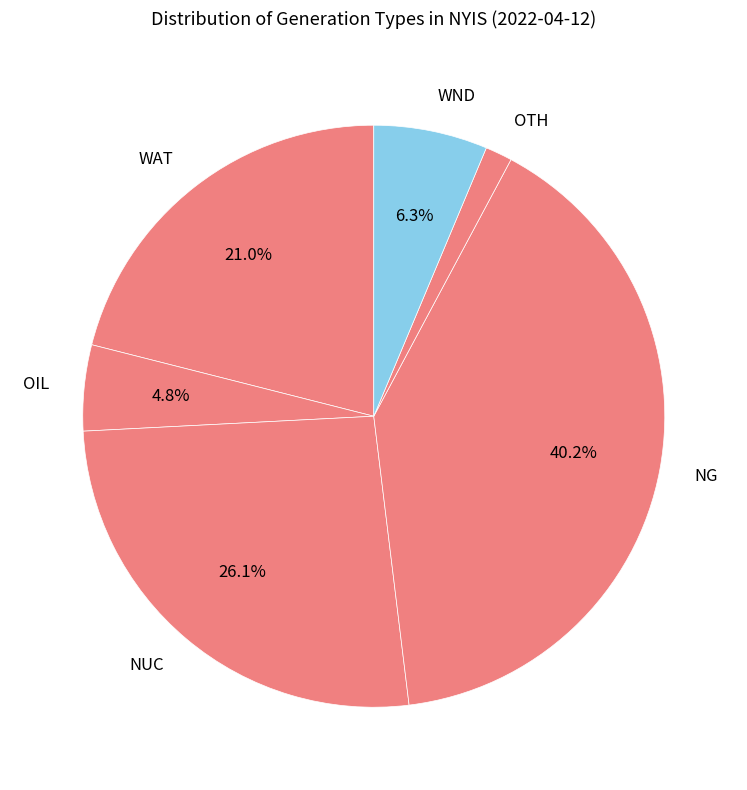

Does NG represent more than half of the total?

No